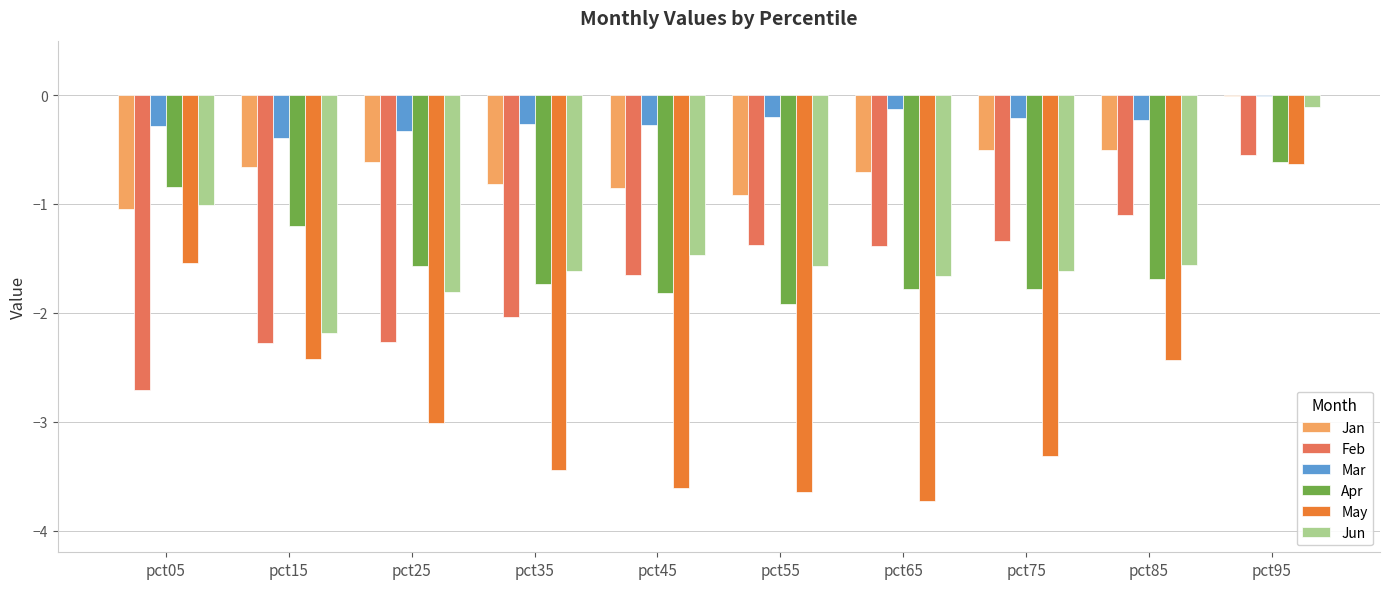

True or false: Mar has a value of -0.3 at pct25.

True